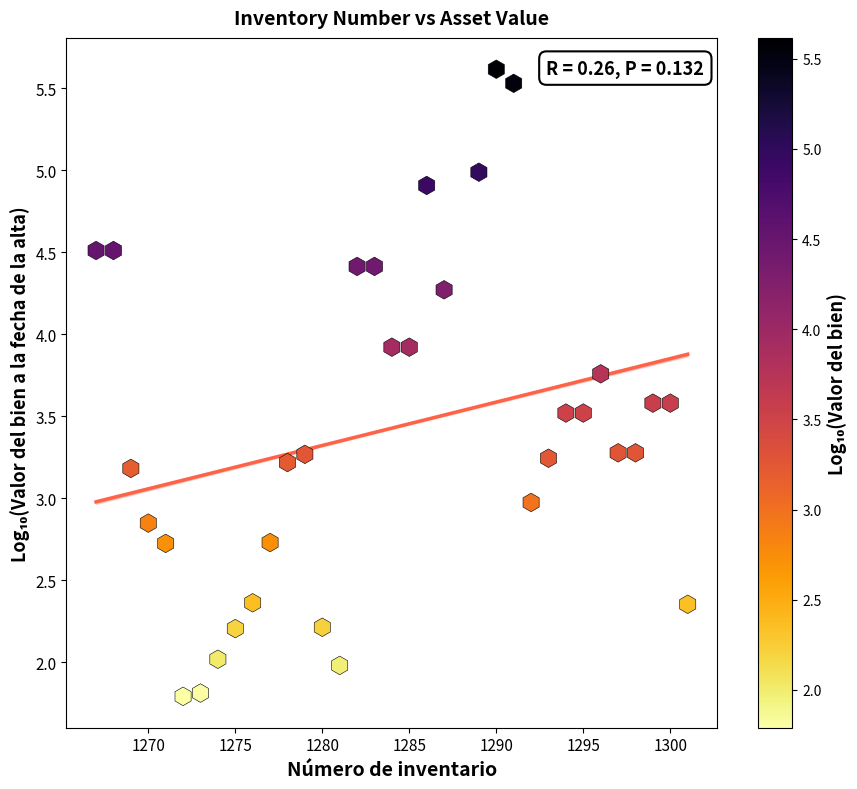

What is the range of X values (max minus min)?

34.0